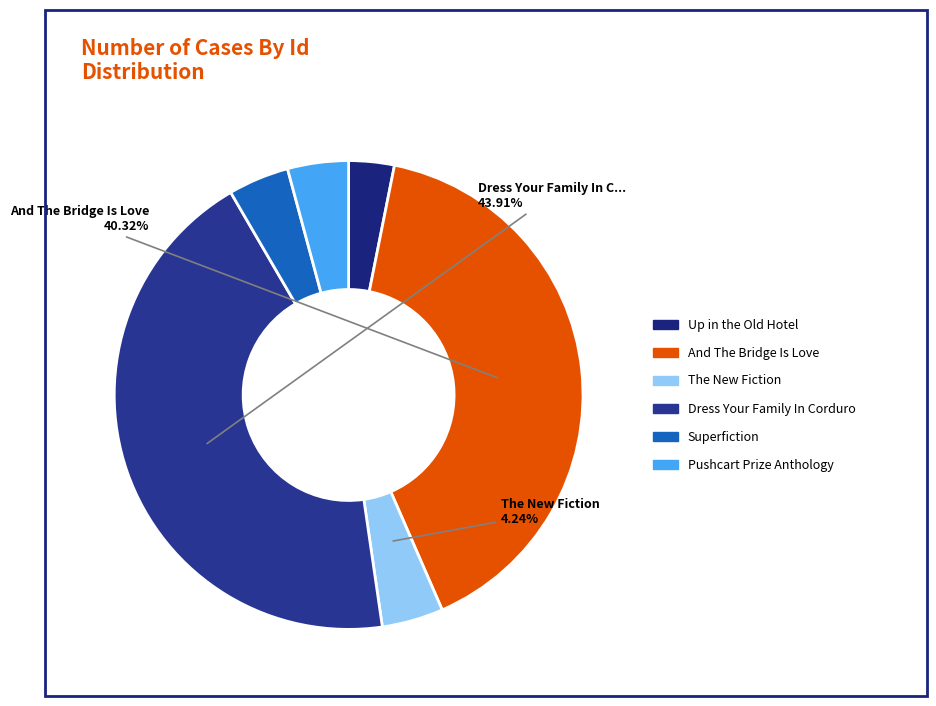

What is the largest slice in the pie chart?

Dress Your Family In Corduroy And Denim